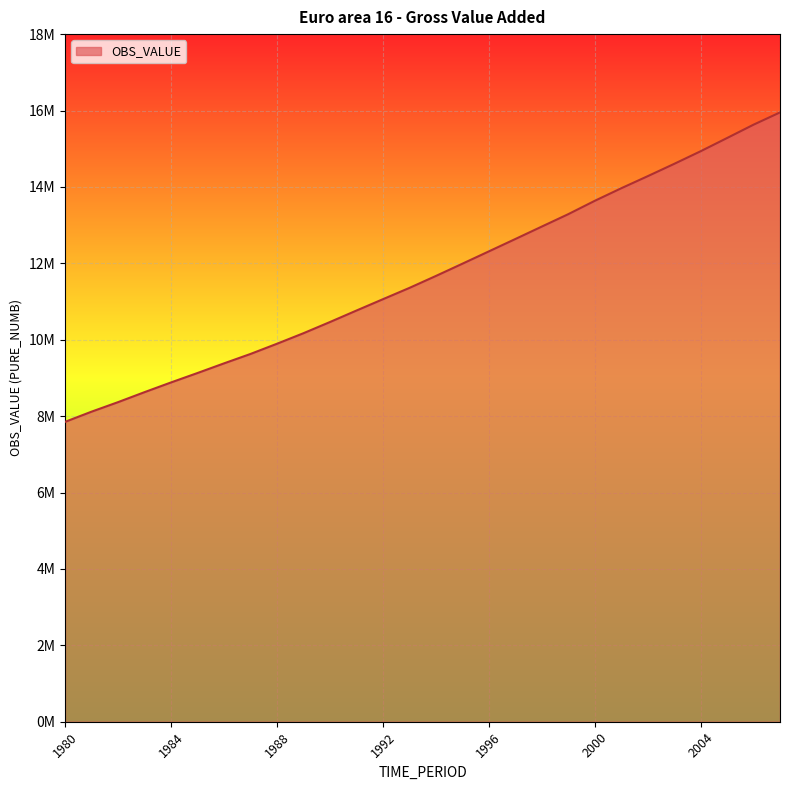

Where does the data first go above 11667408?

1994